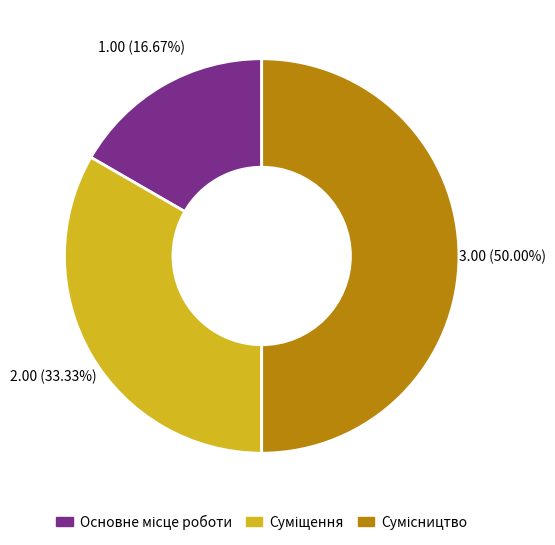

To the nearest percent, what is the difference between the largest and smallest slice percentages?

33%